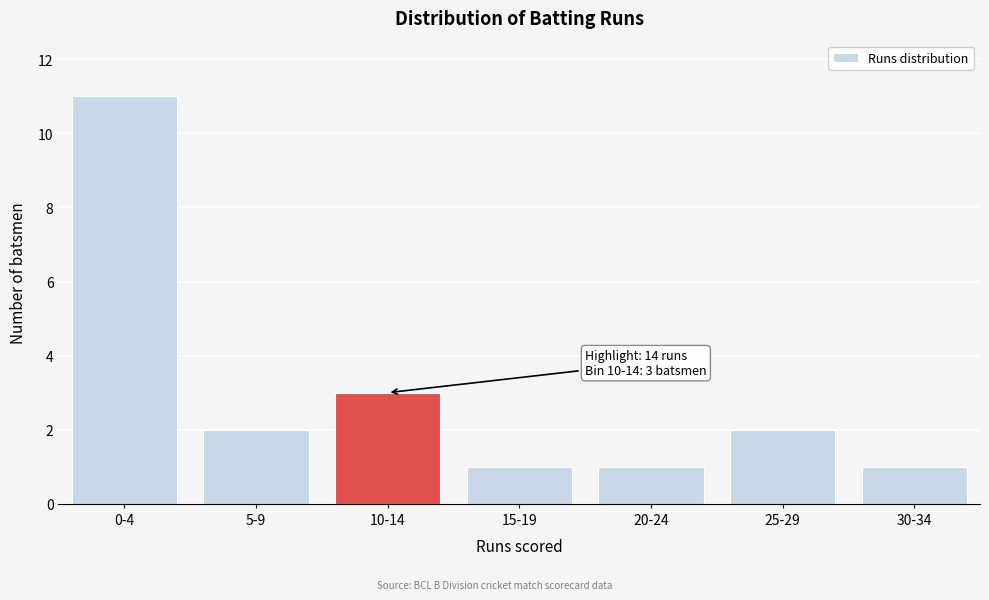

Reading left to right, transcribe all the data shown in this chart.

0-4=11	5-9=2	10-14=3	15-19=1	20-24=1	25-29=2	30-34=1